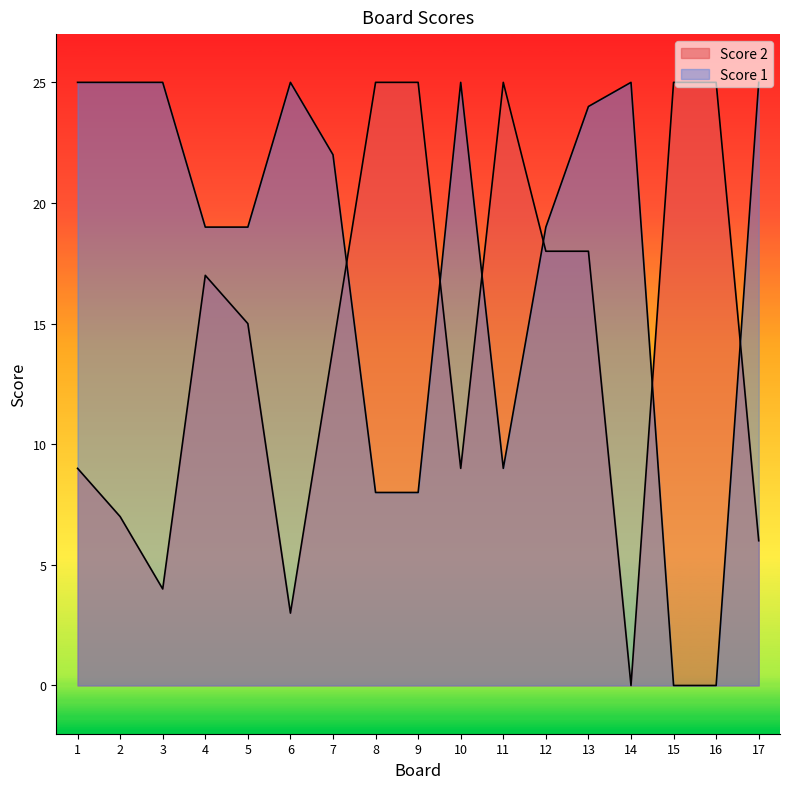

What are all the series names shown in the legend?

Score 2, Score 1